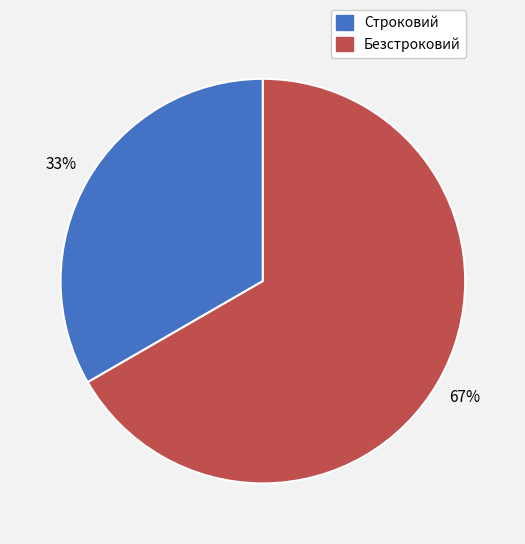

Combined, do Строковий and Безстроковий account for over 50%?

Yes